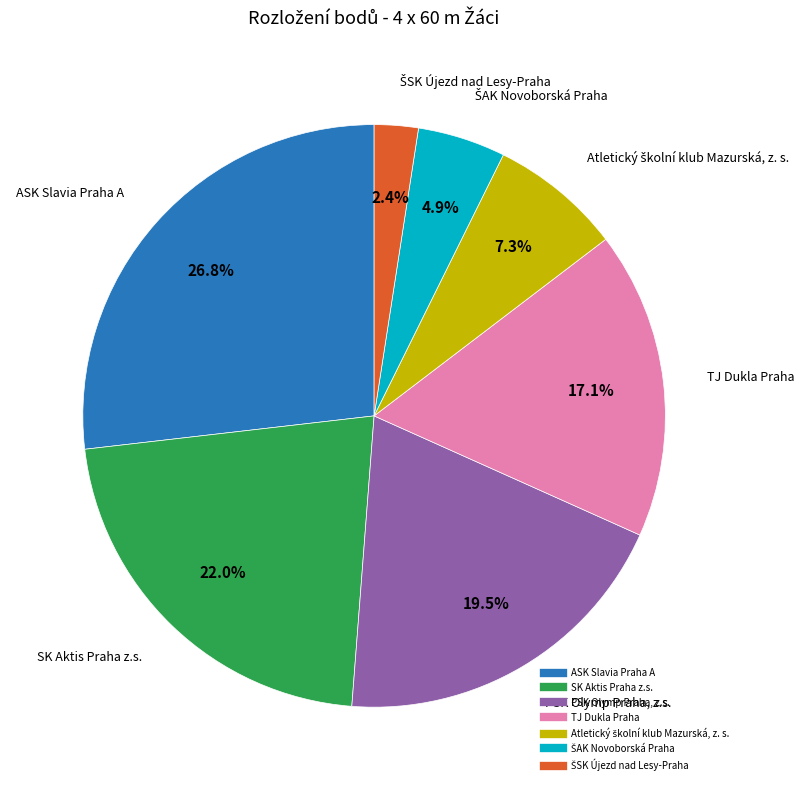

How many segments does this pie chart have?

7